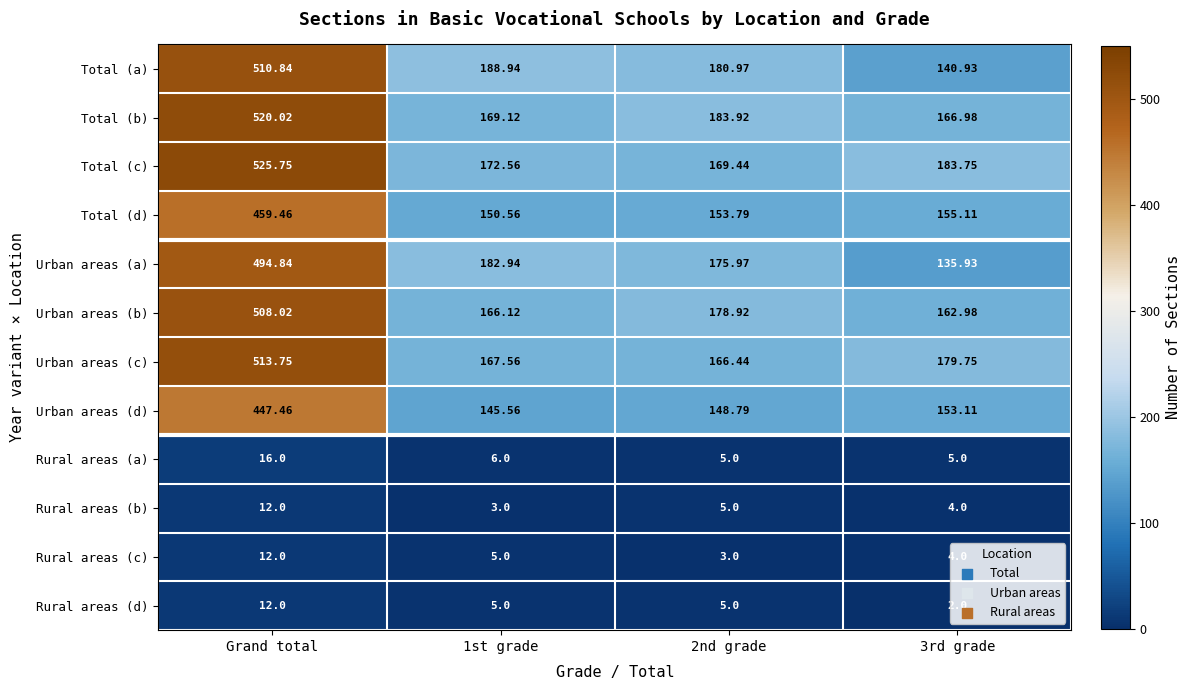

Is the value of Rural areas (b) at Grand total greater than the value of Rural areas (a) at 1st grade?

Yes